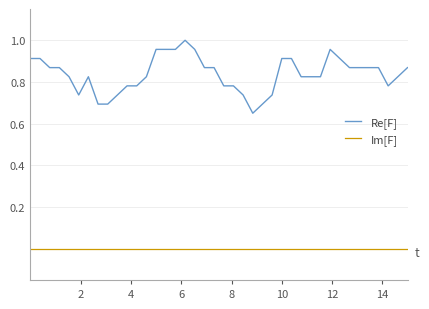

True or false: Im[F] and Re[F] intersect in this chart.

False